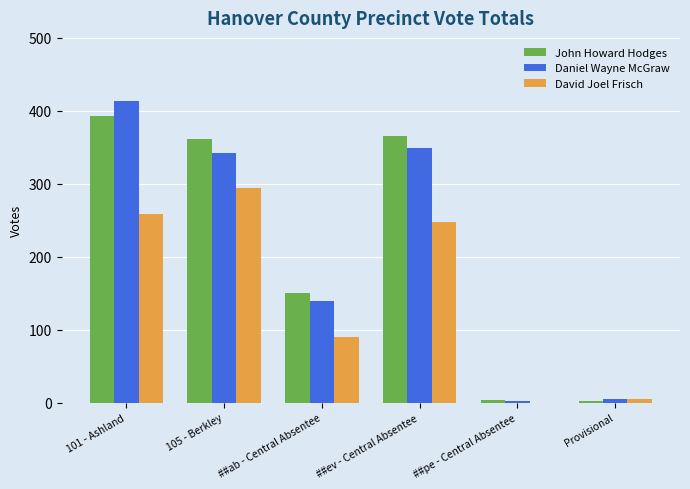

Count the number of categories in the chart.

6